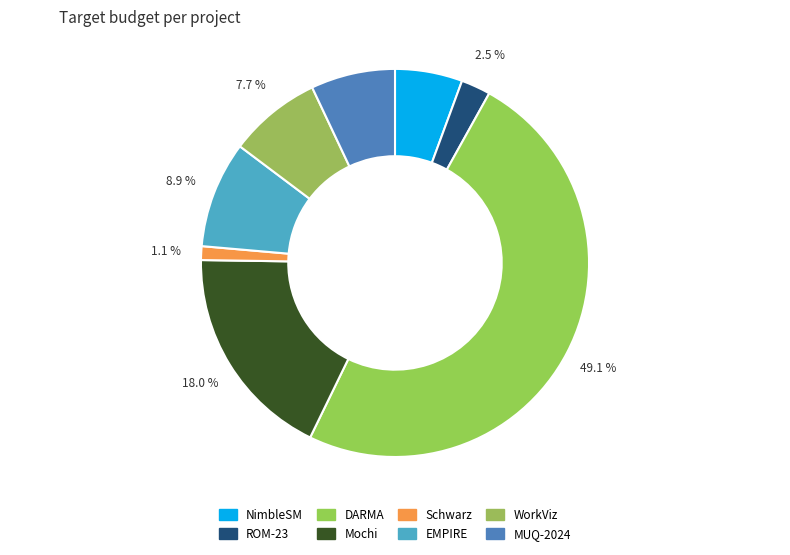

Is there a majority slice in this chart?

No